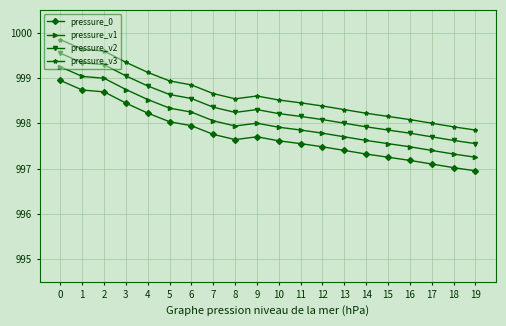

What is the difference between the highest and lowest values at 18?

0.9